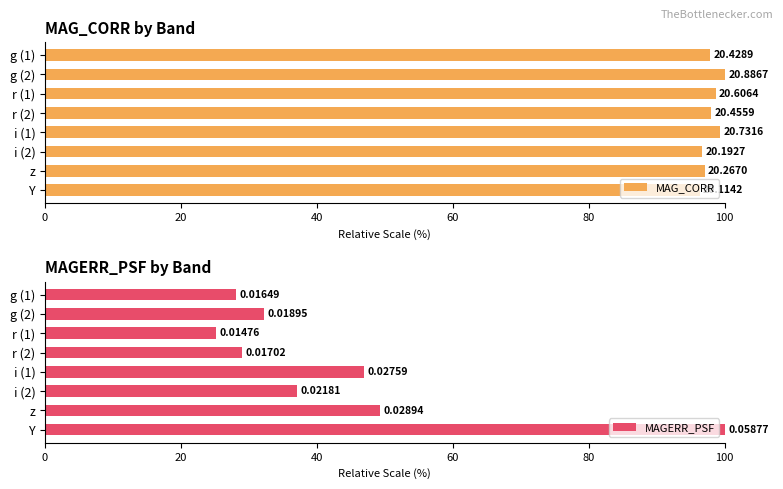

What is the value of the MAGERR_PSF bar at the 6th from the left?

37.1